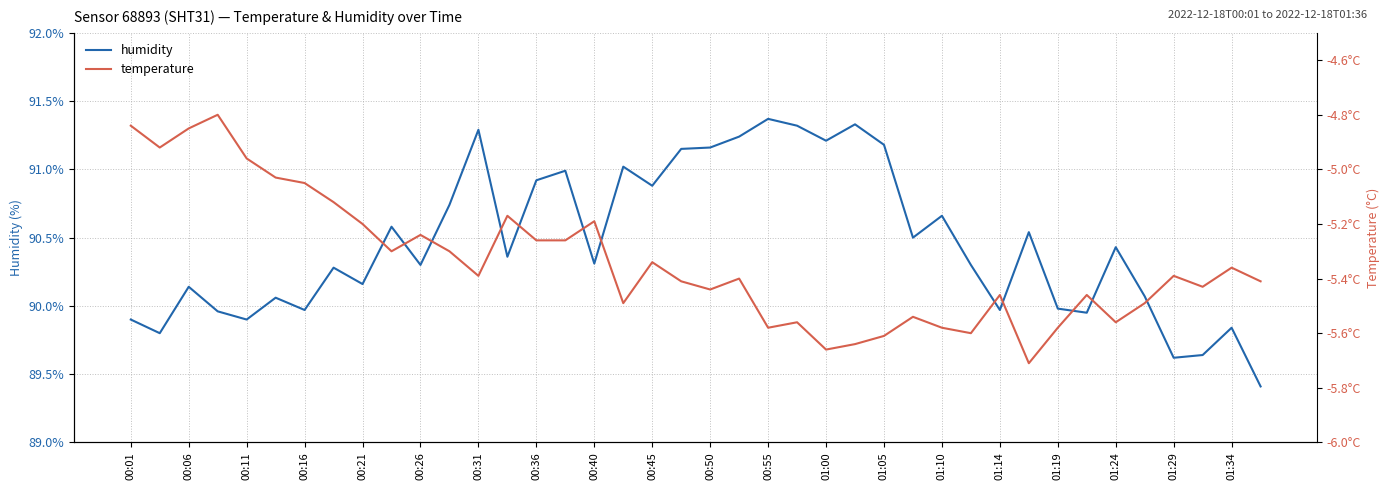

True or false: temperature and humidity cross at least once.

False